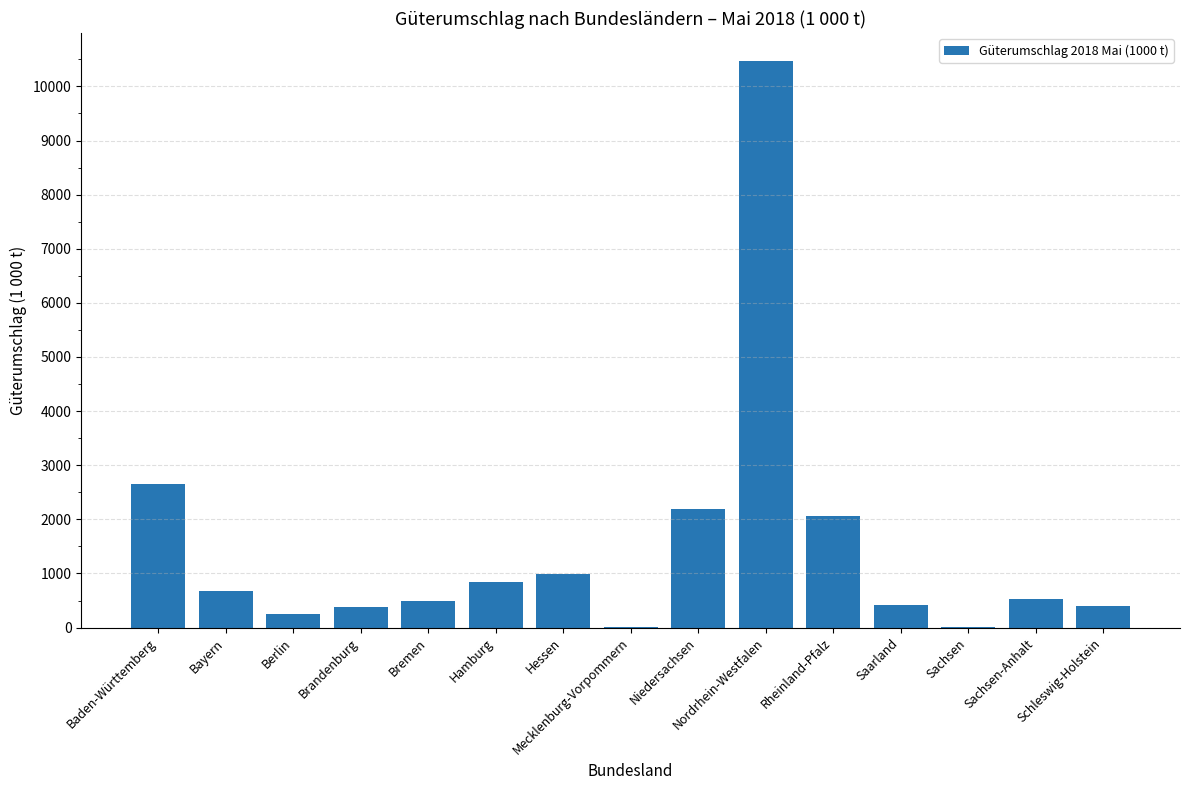

Which has a higher value, Saarland or Bayern?

Bayern